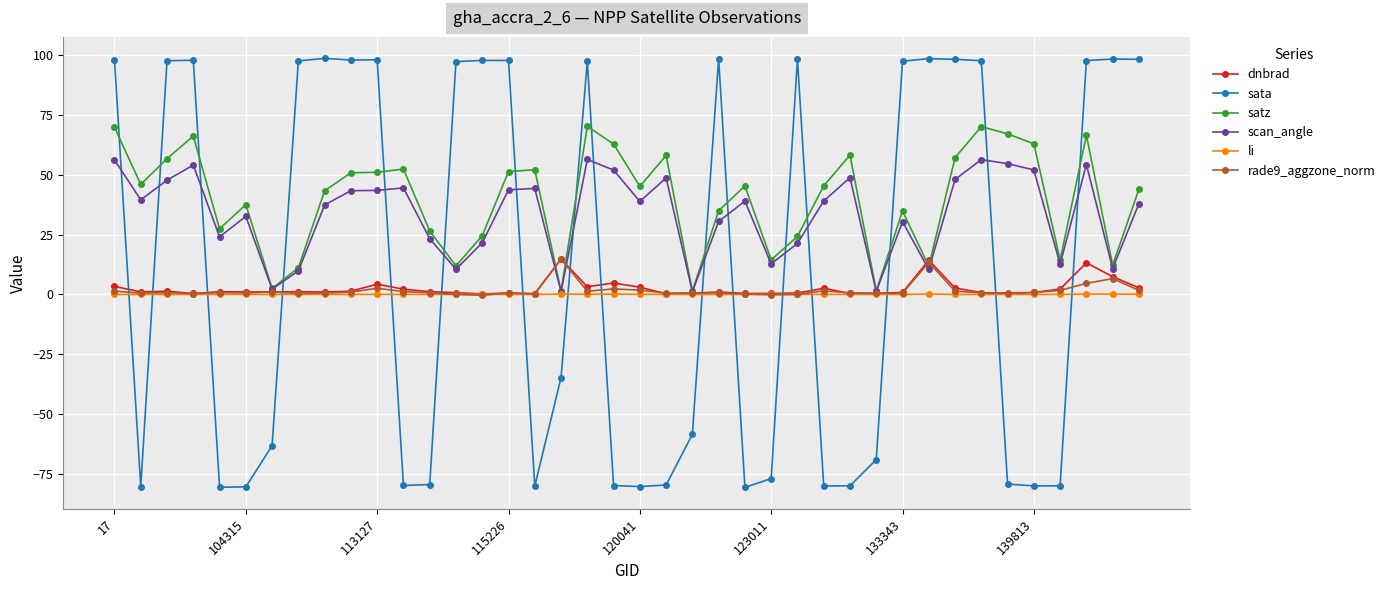

After their last crossing, which series has the higher values: satz or rade9_aggzone_norm?

satz